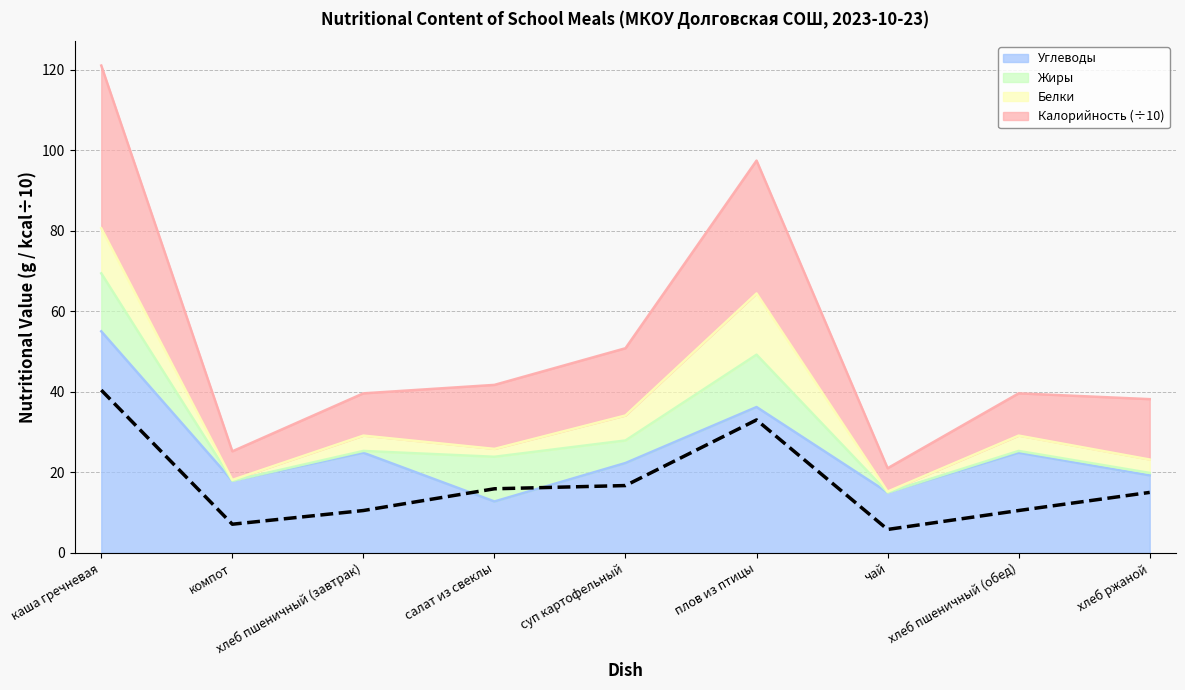

Between компот and салат из свеклы, which is larger?

салат из свеклы